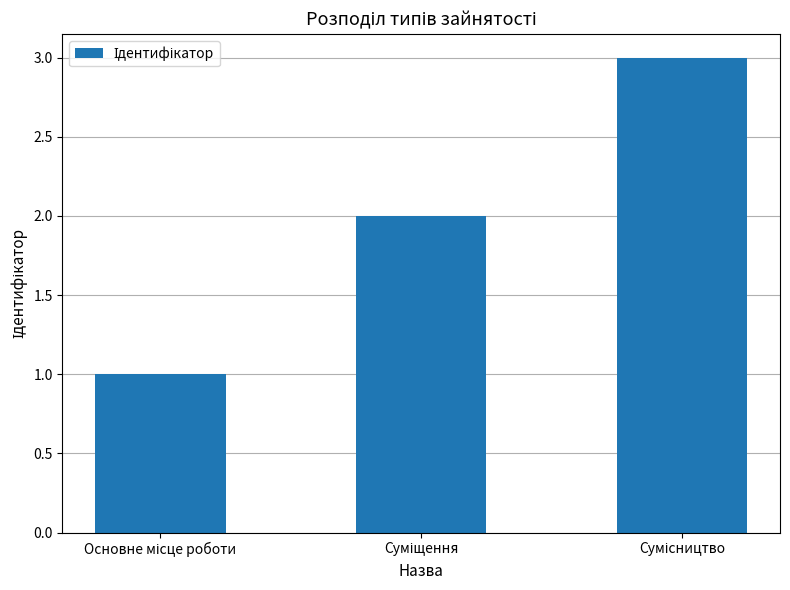

What is the value of the 3rd bar from the left?

3